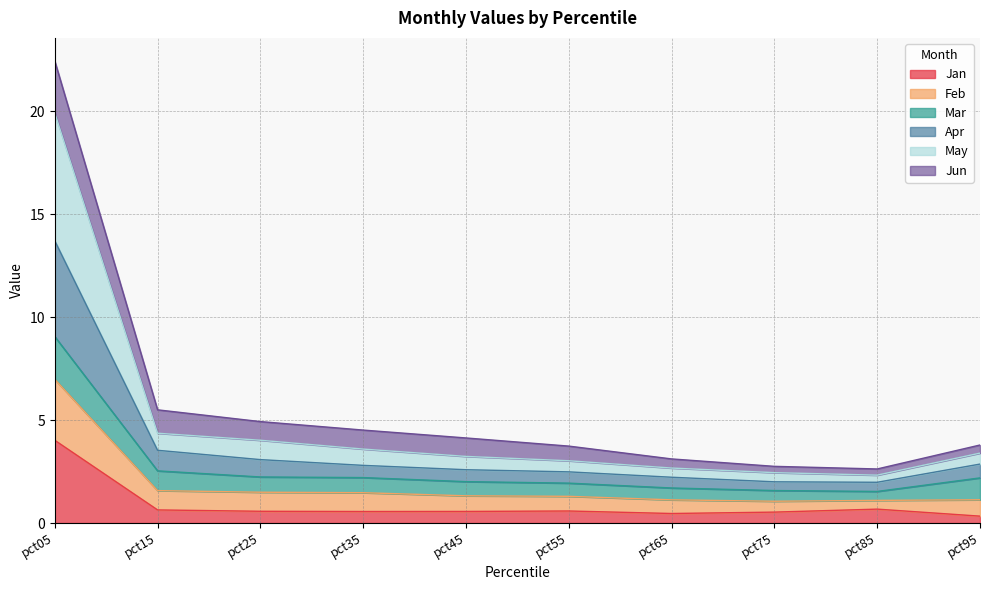

At which category does the chart reach its peak across all series?

pct05